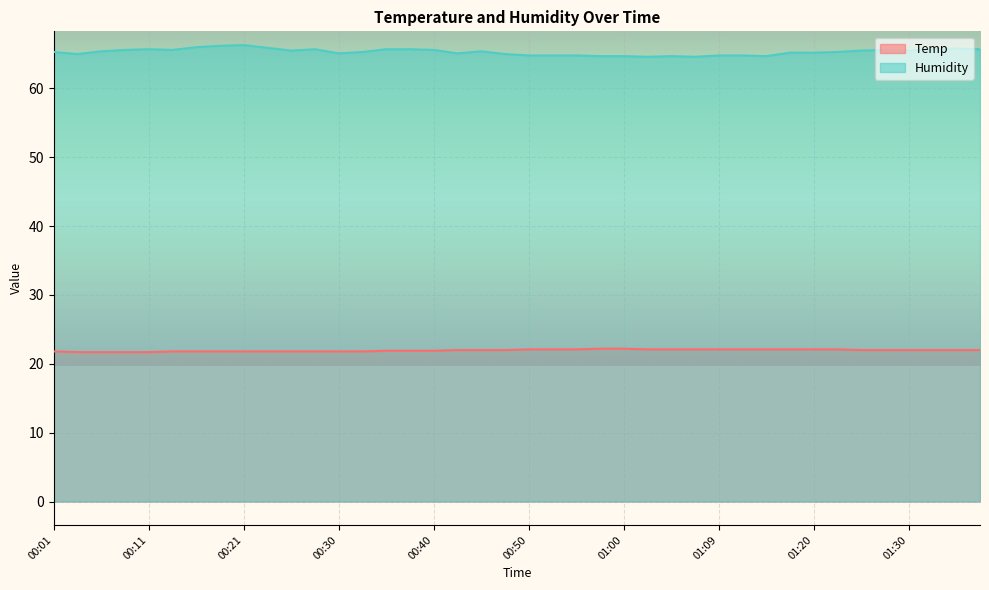

At which category is the sum across all series the highest?

00:21